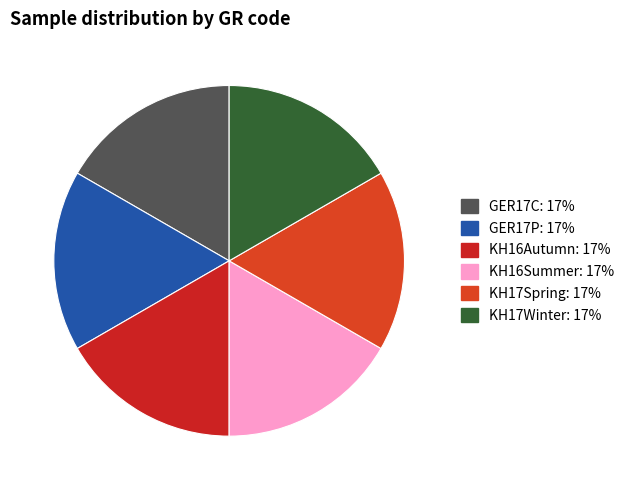

True or false: GER17C accounts for 17% of the total.

True